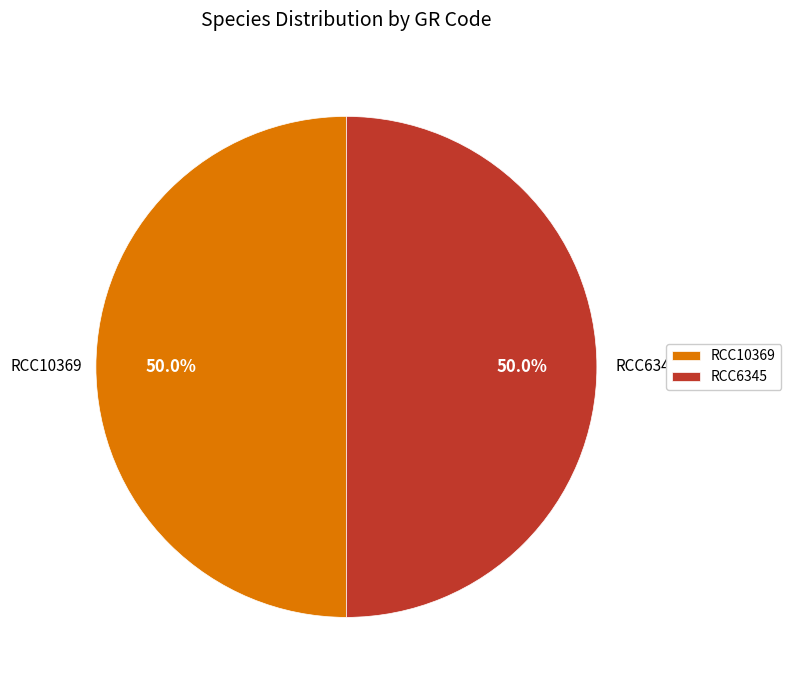

True or false: RCC6345 accounts for 56% of the total.

False